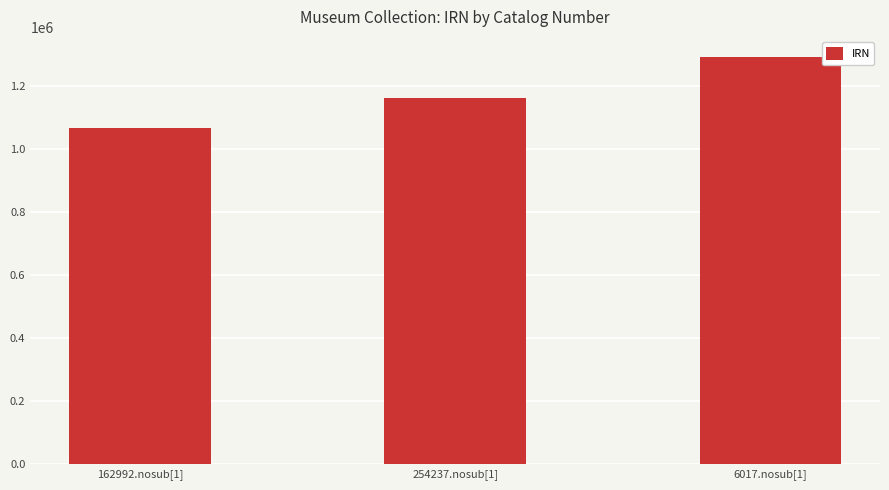

What is the ratio of the value at 162992.nosub[1] to the value at 254237.nosub[1]?

0.9